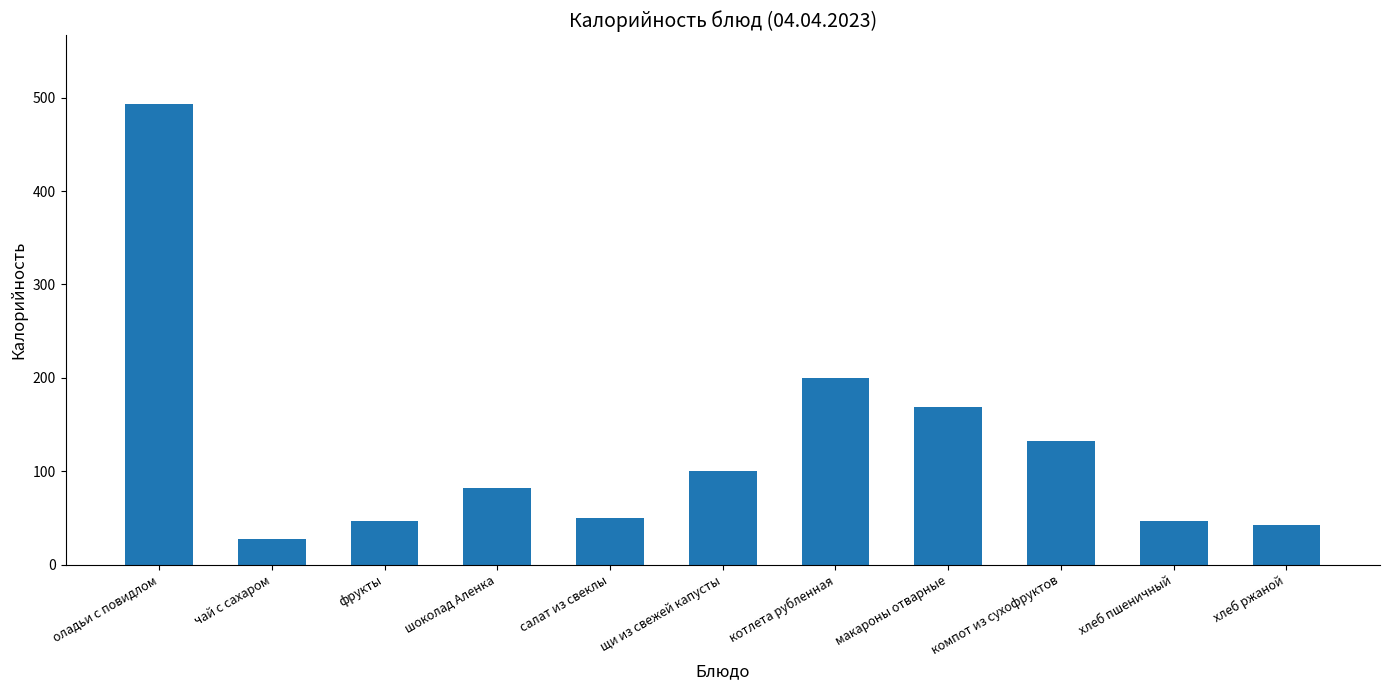

What is the difference between the values at хлеб ржаной and хлеб пшеничный?

4.8